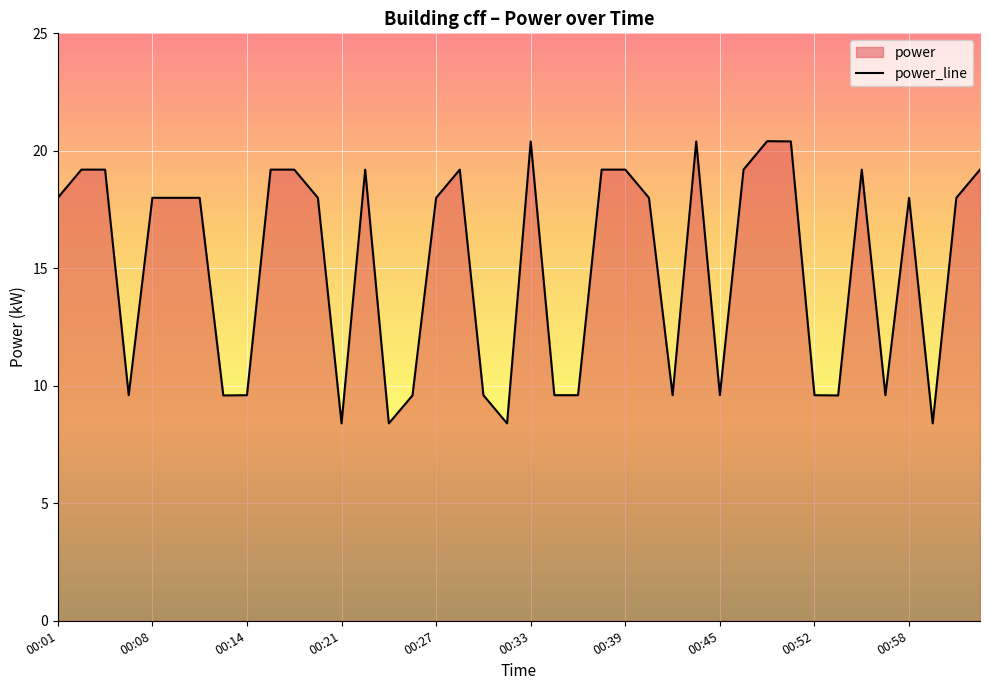

What is the smallest value displayed?

8.4